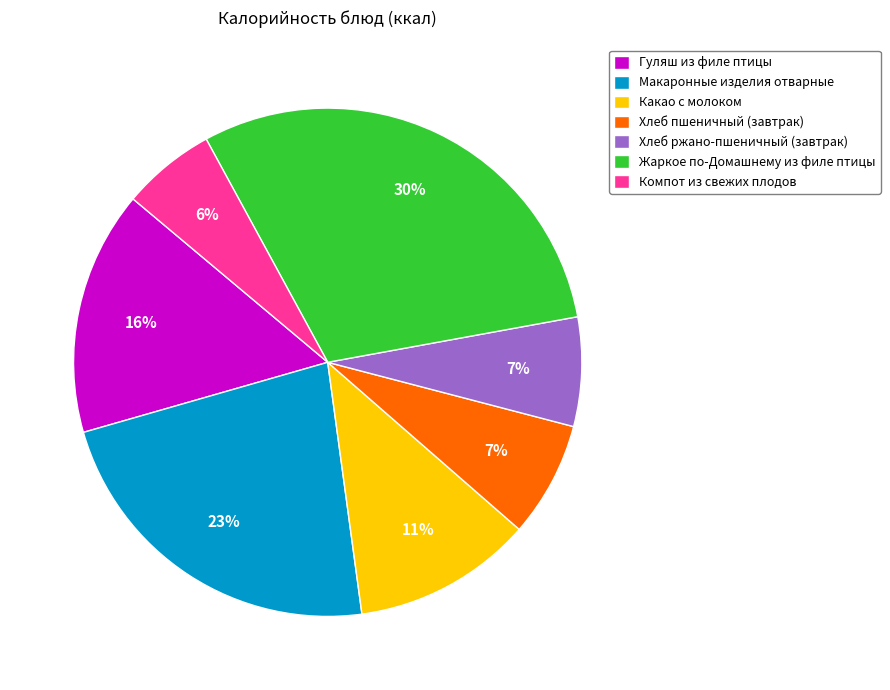

To the nearest percent, what is the average slice percentage?

14%